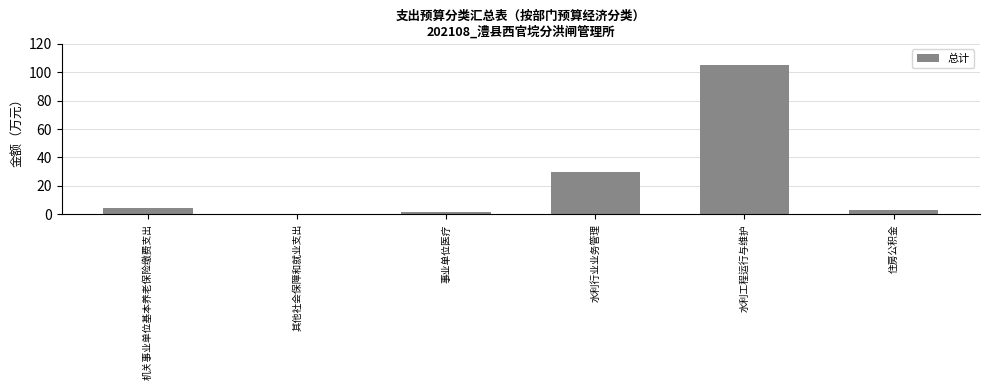

List the labels in order of value, smallest first.

其他社会保障和就业支出, 事业单位医疗, 住房公积金, 机关事业单位基本养老保险缴费支出, 水利行业业务管理, 水利工程运行与维护